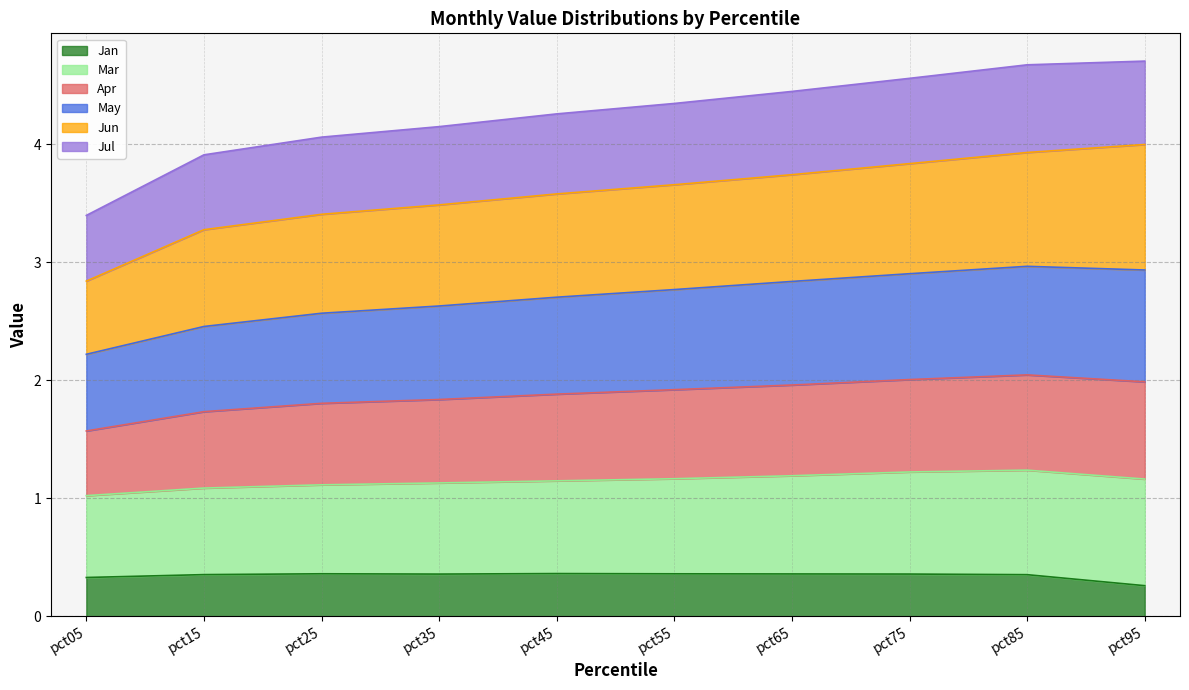

How many interior local peaks does the May series have?

1